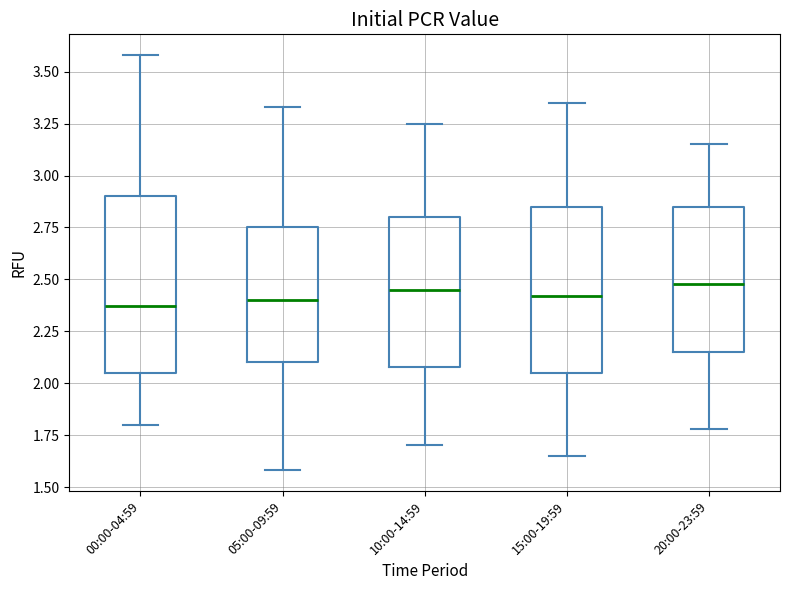

Where does the lower whisker of the box for 15:00-19:59 end on the y-axis? The values are not printed on the chart, so give them approximately, as read against the axis.

1.65